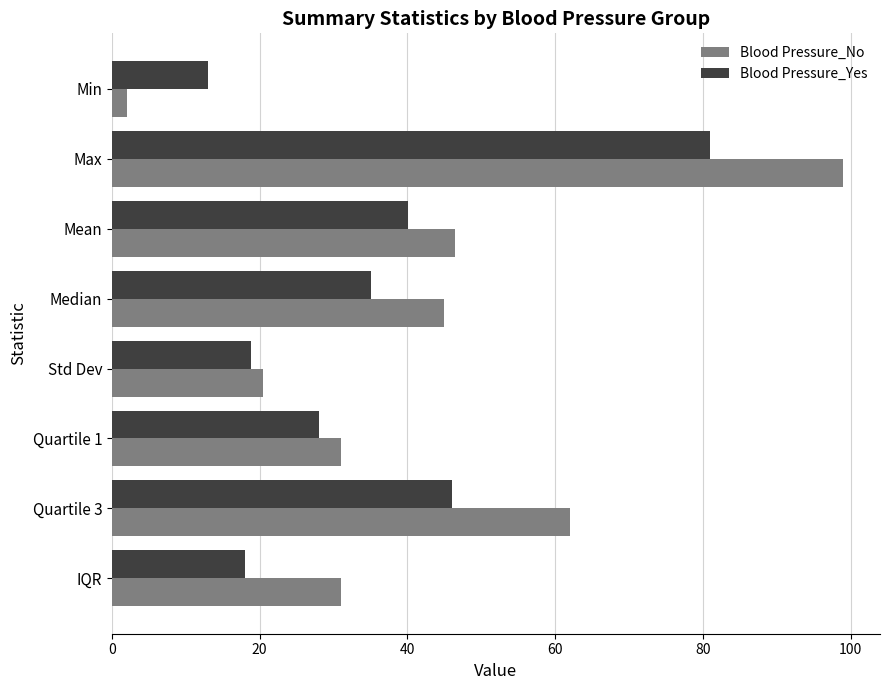

What is the highest value of the Blood Pressure_Yes series?

81.0